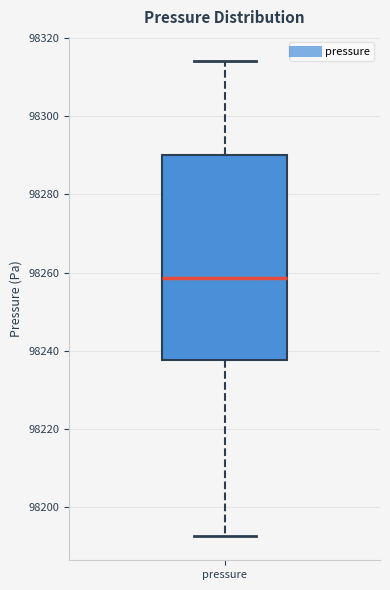

Where is the upper edge of the box for pressure on the y-axis? The values are not printed on the chart, so give them approximately, as read against the axis.

98290